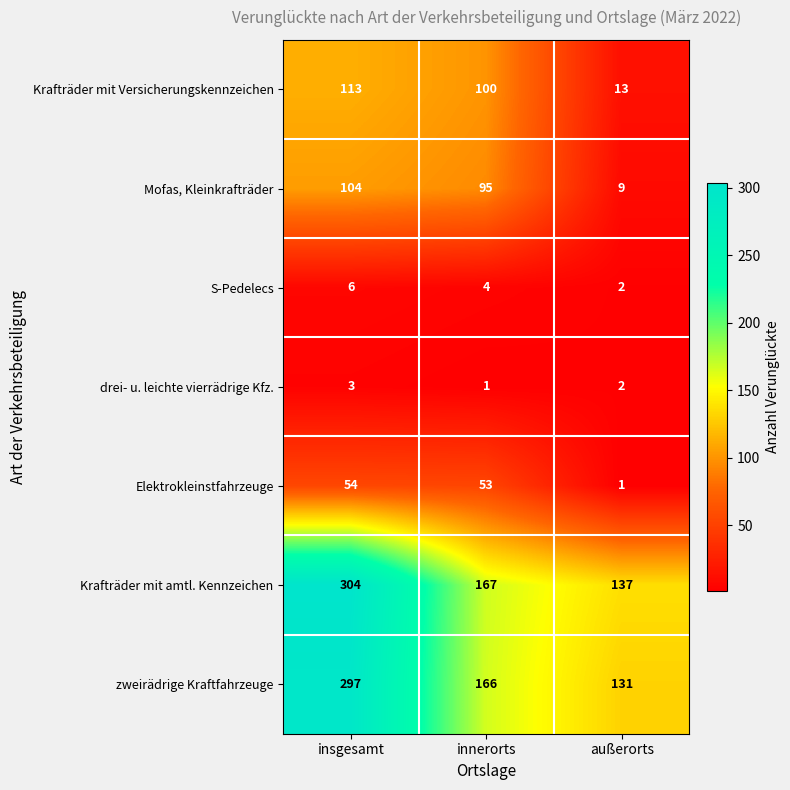

Rank the series at innerorts from lowest to highest value.

drei- u. leichte vierrädrige Kfz., S-Pedelecs, Elektrokleinstfahrzeuge, Mofas, Kleinkrafträder, Krafträder mit Versicherungskennzeichen, zweirädrige Kraftfahrzeuge, Krafträder mit amtl. Kennzeichen